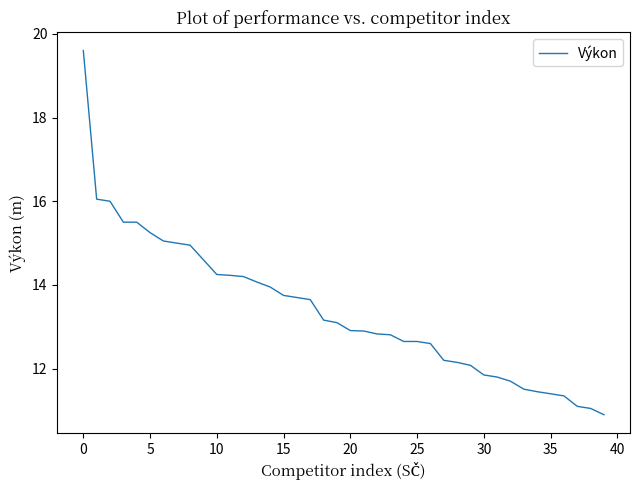

What is the difference between the maximum and minimum values?

8.7